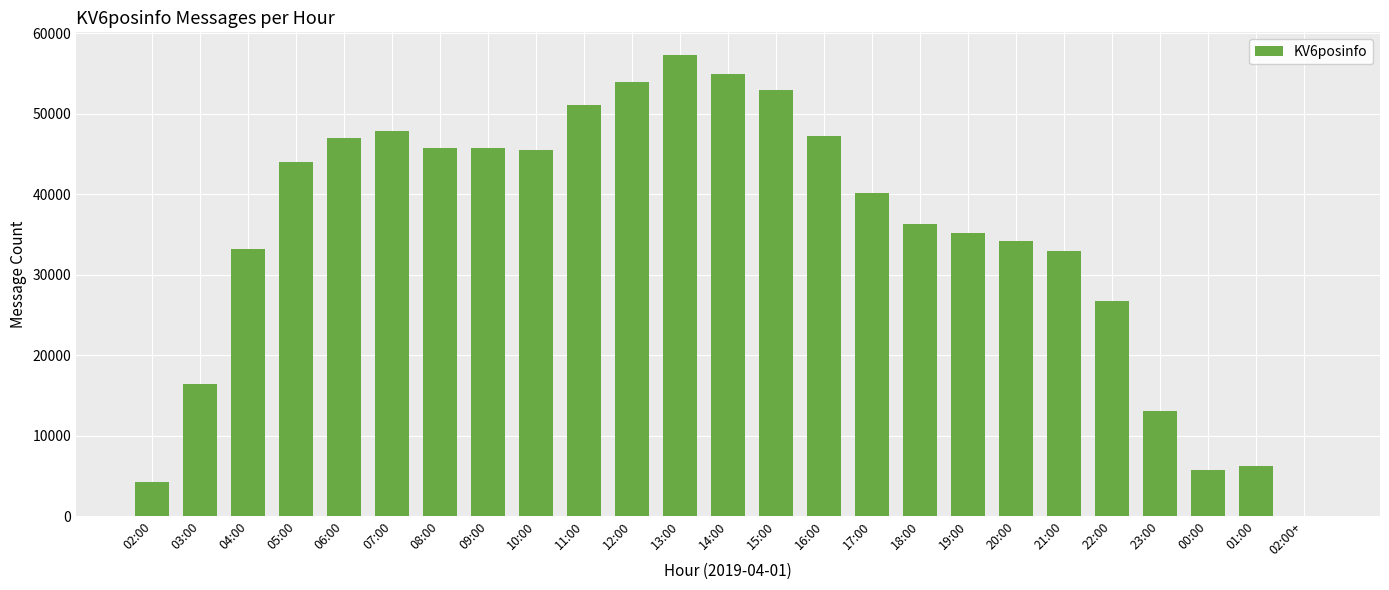

How many categories are shown in the chart?

25